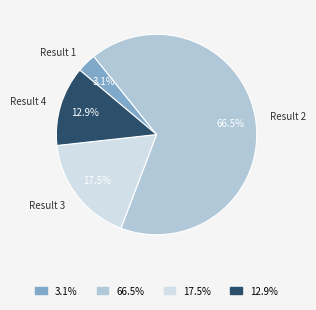

What percentage do Result 4 and Result 2 together represent?

79.4%